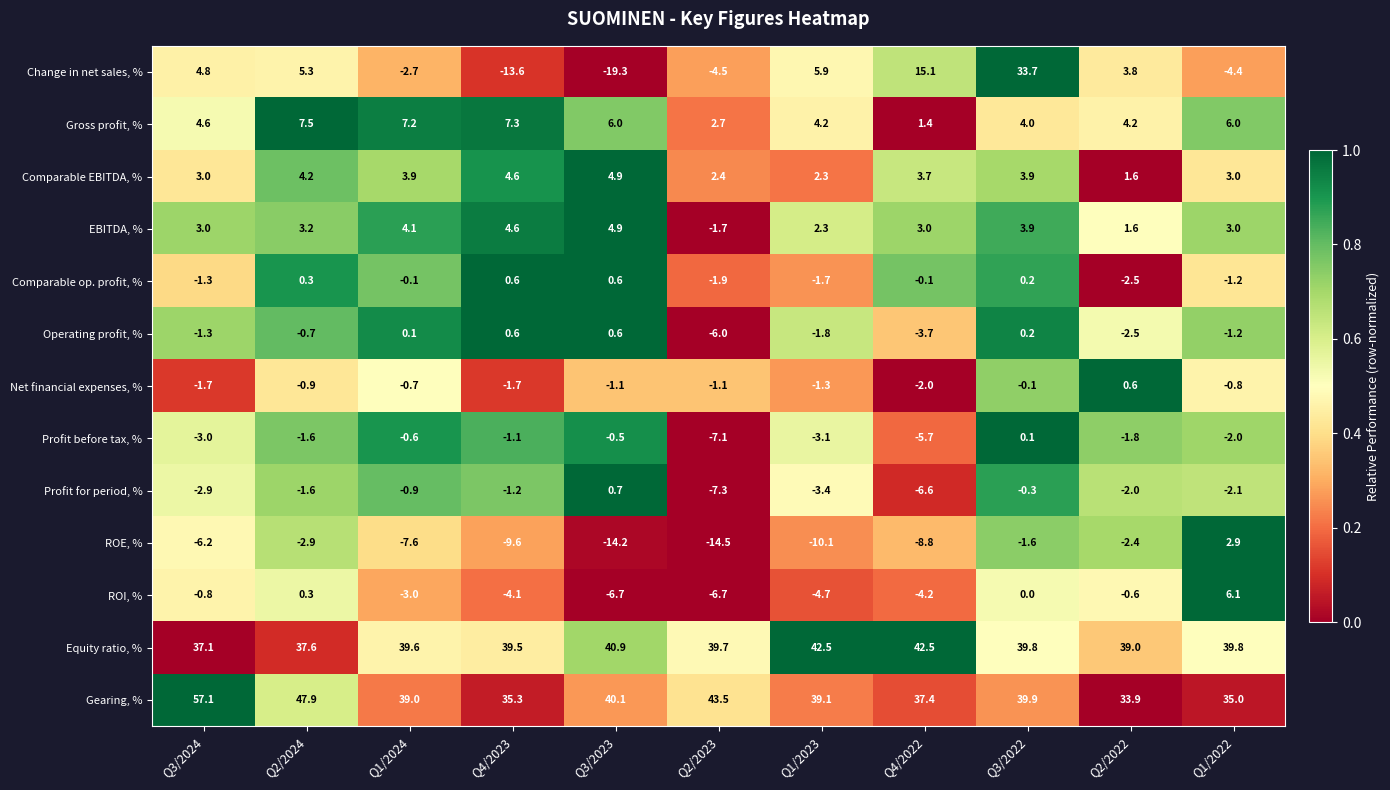

True or false: Gross profit, % has a value of 9.6 at Q1/2022.

False